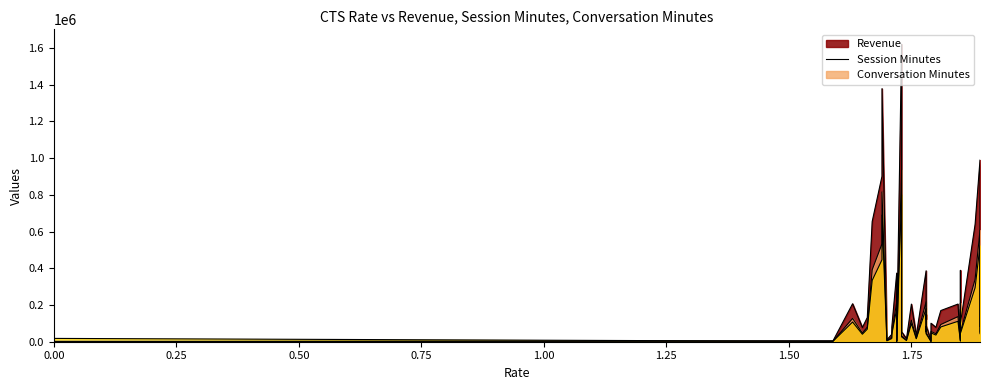

Rank the series by their maximum value, from highest to lowest.

Revenue, Session Minutes, Conversation Minutes